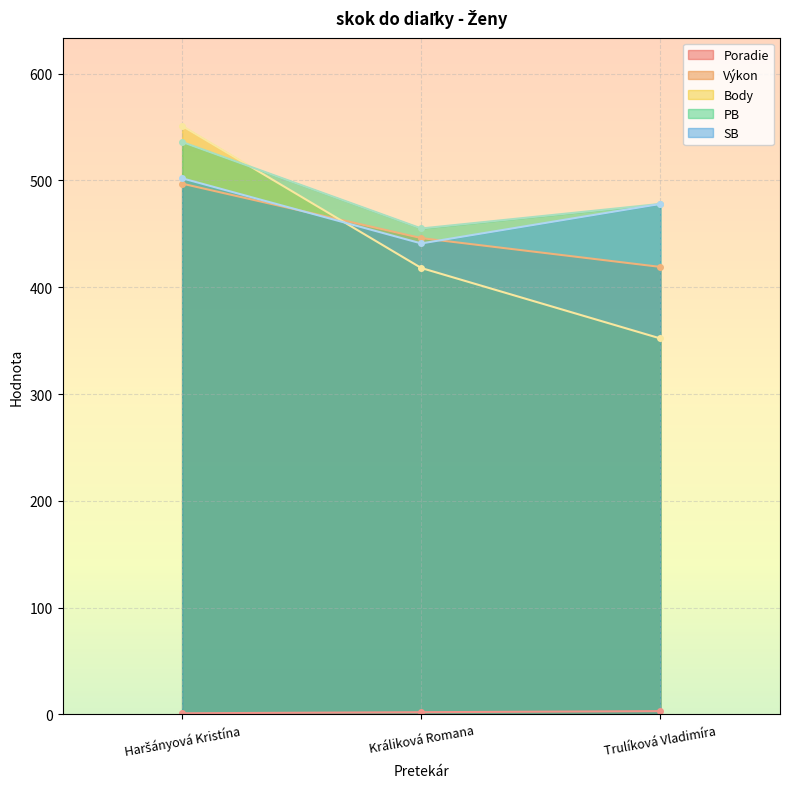

List the series in order of their peak value, highest first.

Body, PB, SB, Výkon, Poradie